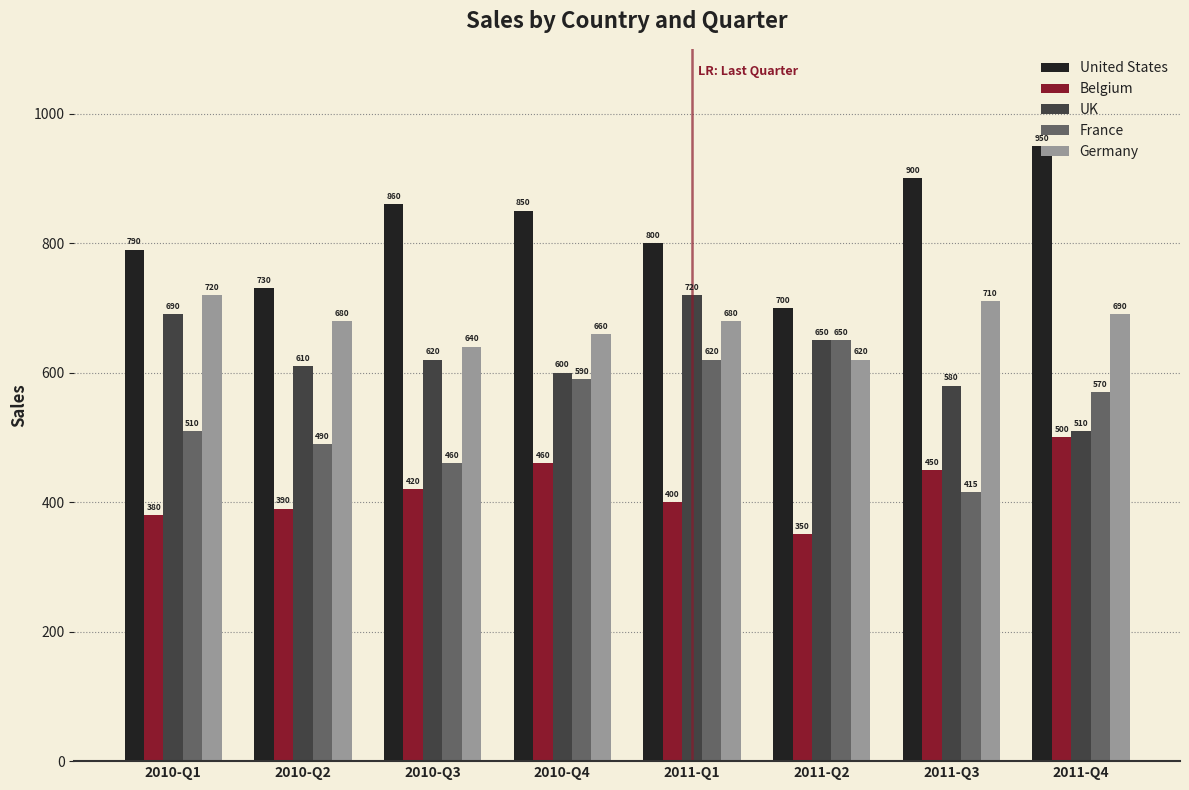

How many bars are there in each group?

5